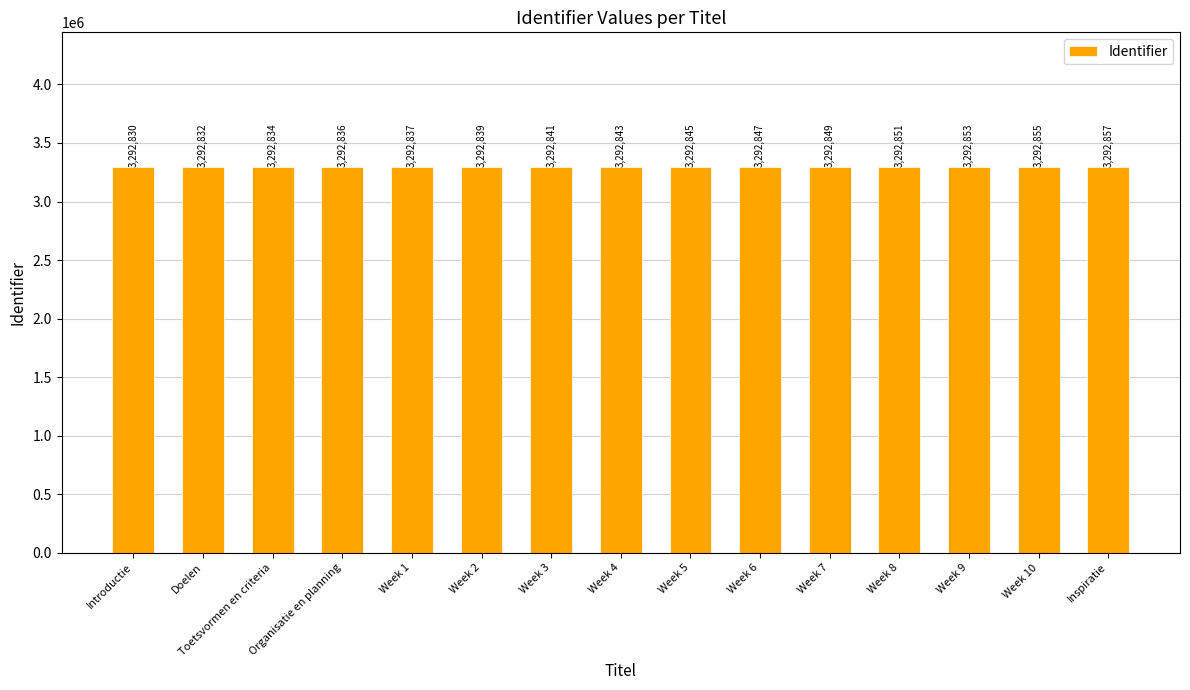

What is the ratio of the value at Week 3 to the value at Introductie?

1.0